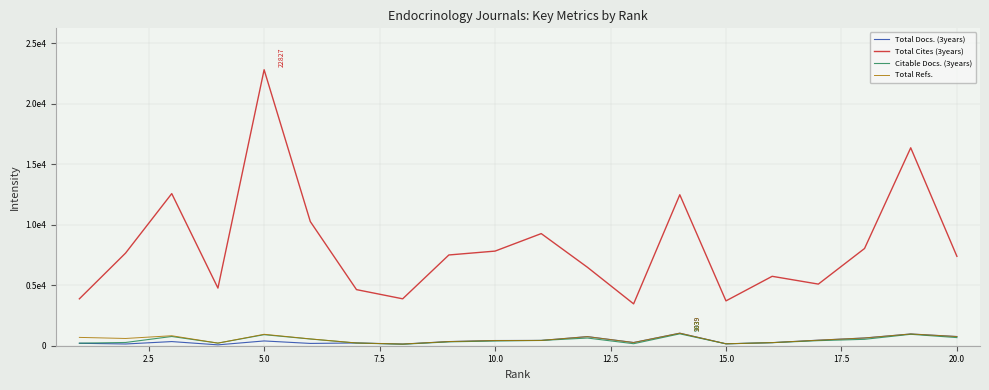

True or false: Total Refs. and Total Docs. (3years) intersect in this chart.

False